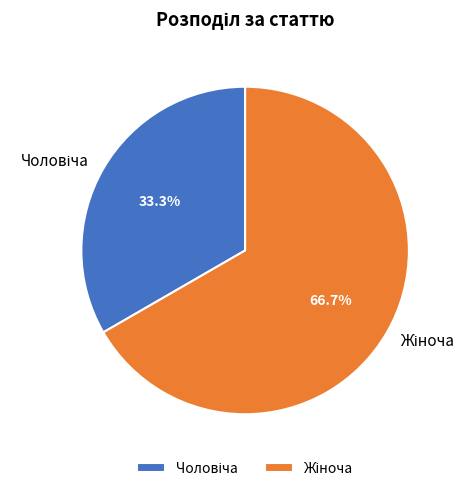

Is there a majority slice in this chart?

Yes